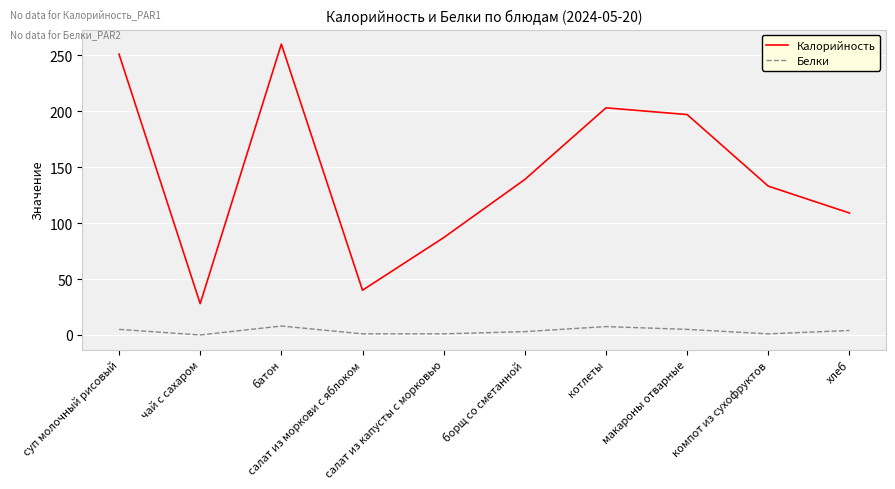

True or false: Калорийность and Белки intersect in this chart.

False